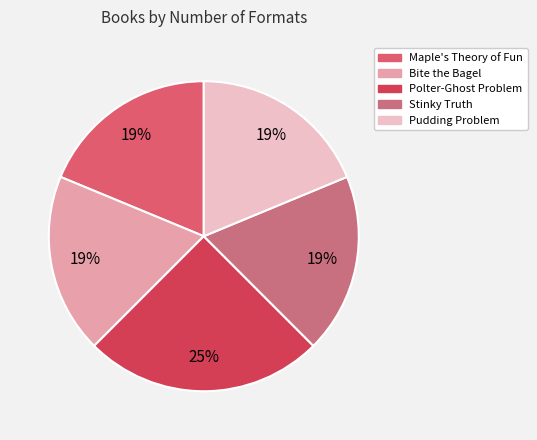

Which has a higher value, Maple's Theory of Fun or Stinky Truth?

Maple's Theory of Fun